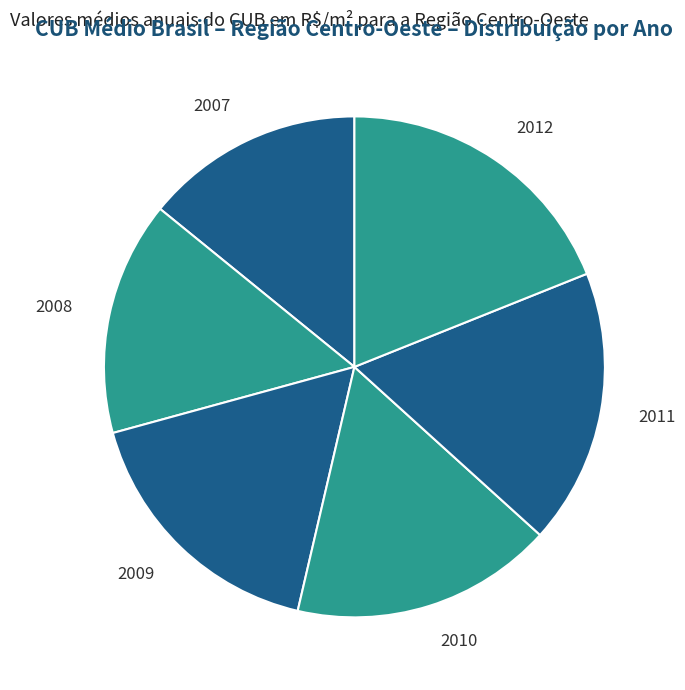

Is the sum of 2008 and 2011 greater than half?

No